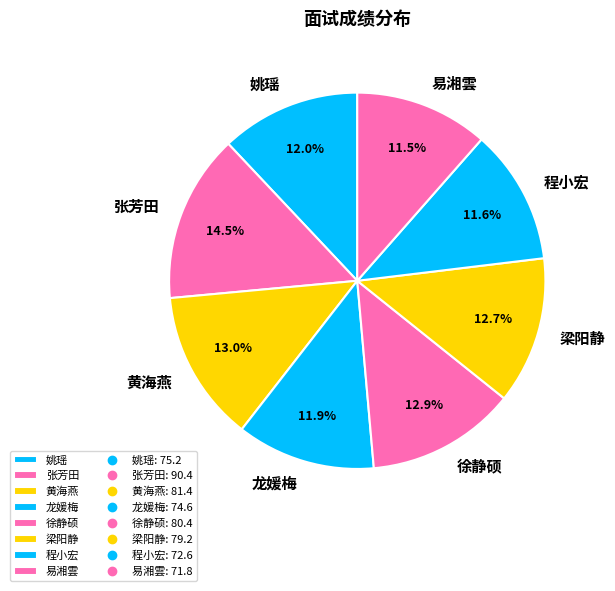

Between 龙媛梅 and 黄海燕, which is larger?

黄海燕